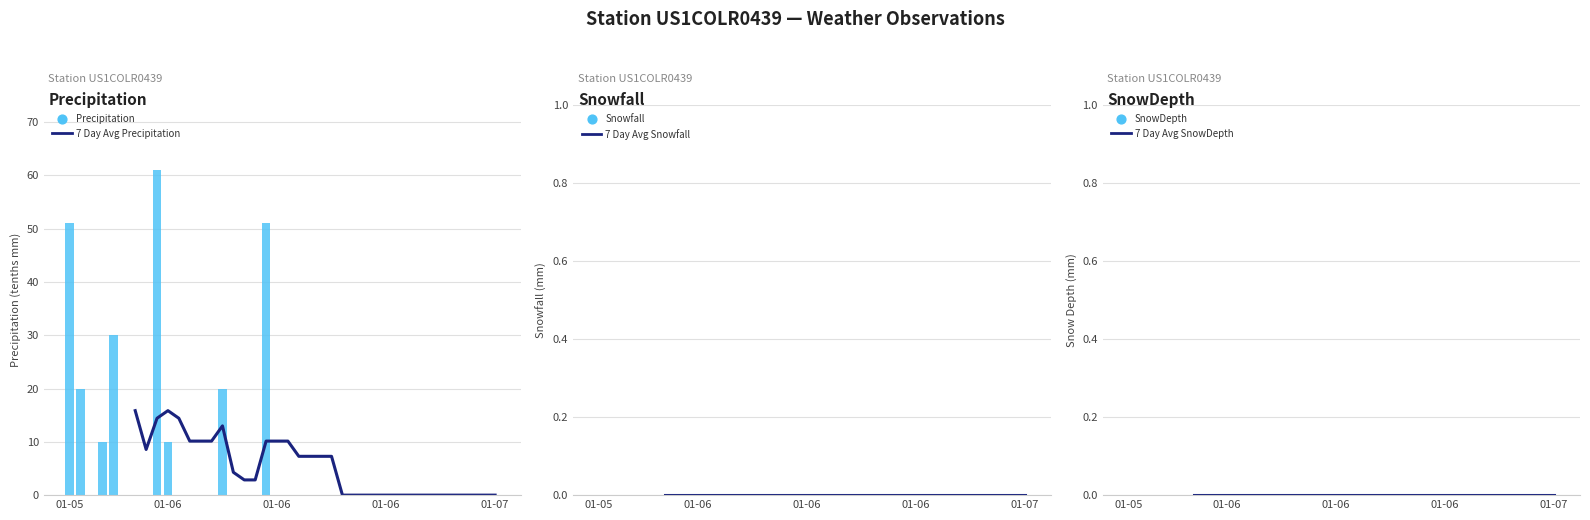

At which category is the sum across all series the highest?

8